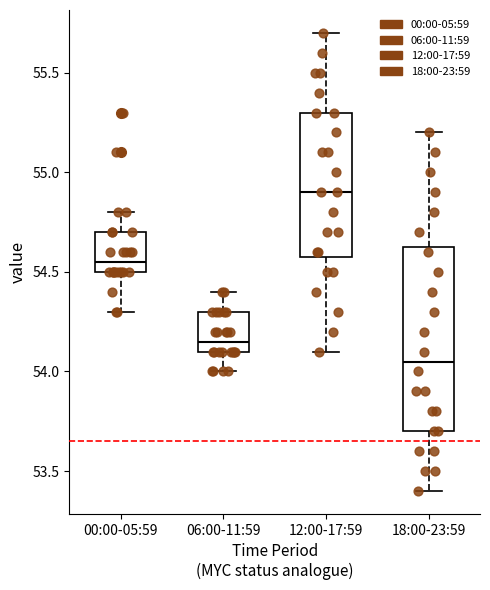

Which box has the highest median line?

12:00-17:59